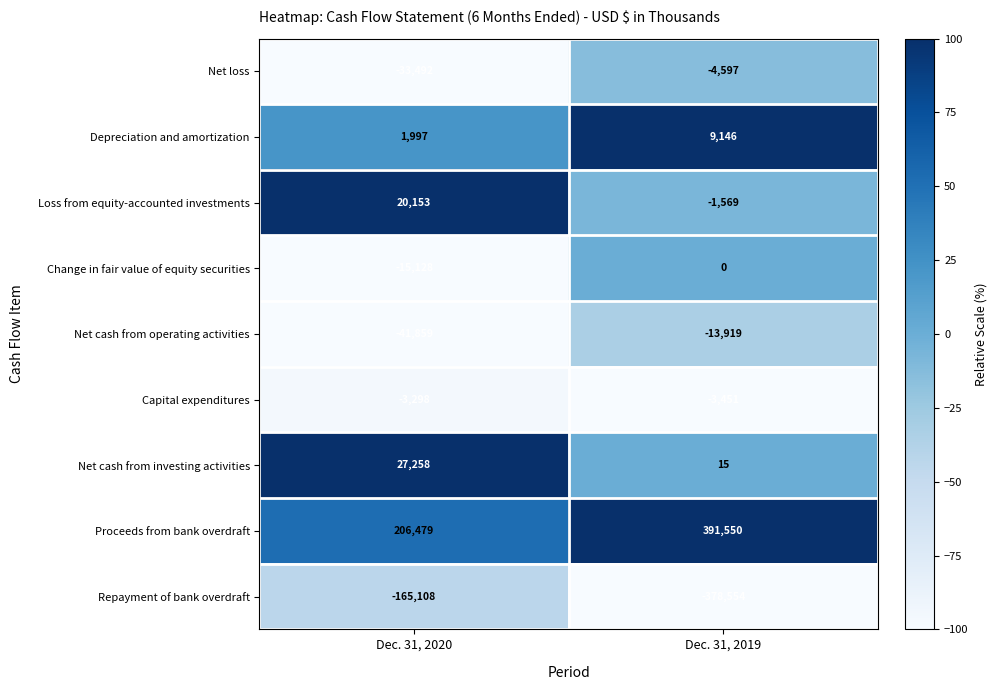

Reading right to left, what are all the values shown in this chart?

Net loss: -4597	-33492
Depreciation and amortization: 9146	1997
Loss from equity-accounted investments: -1569	20153
Change in fair value of equity securities: 0	-15128
Net cash from operating activities: -13919	-41859
Capital expenditures: -3451	-3298
Net cash from investing activities: 15	27258
Proceeds from bank overdraft: 391550	206479
Repayment of bank overdraft: -378554	-165108